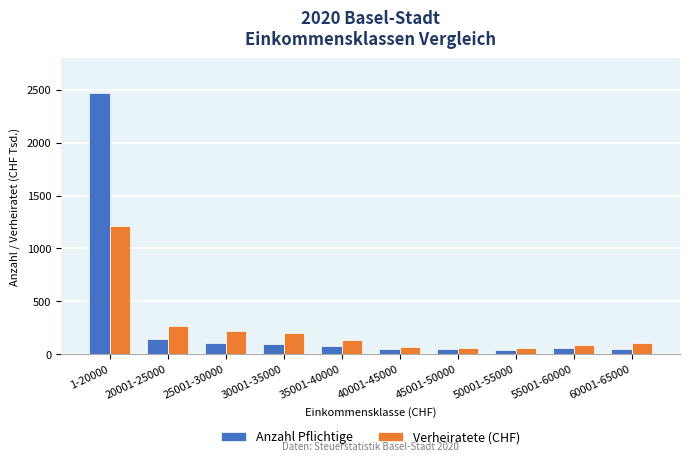

What is the smallest value displayed?

42.0